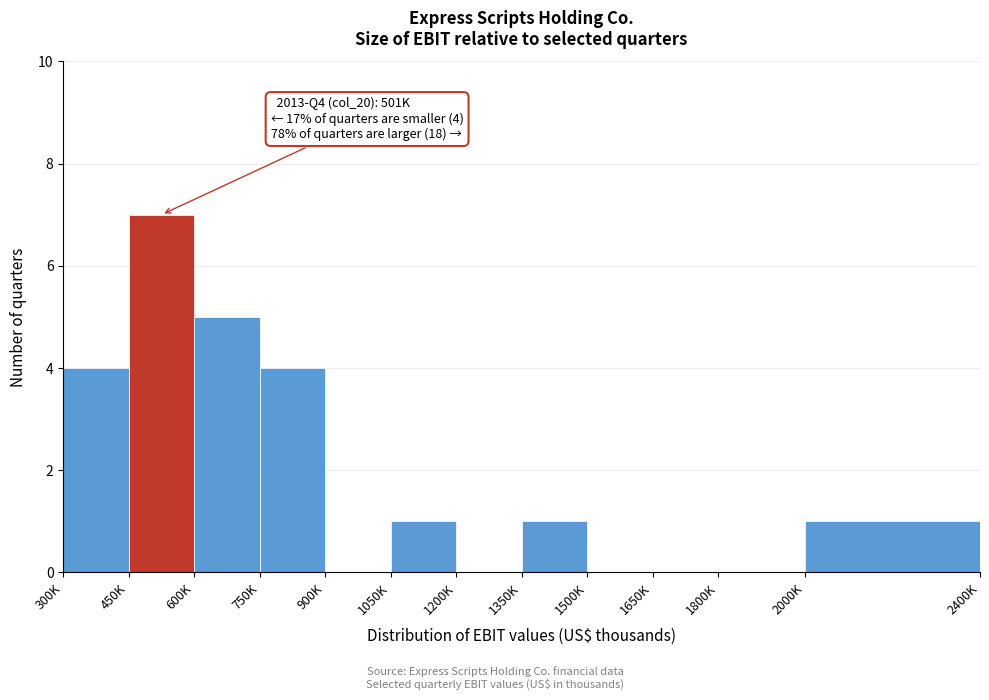

Reading right to left, extract all data points from this chart.

2000K=1	1800K=0	1650K=0	1500K=0	1350K=1	1200K=0	1050K=1	900K=0	750K=4	600K=5	450K=7	300K=4